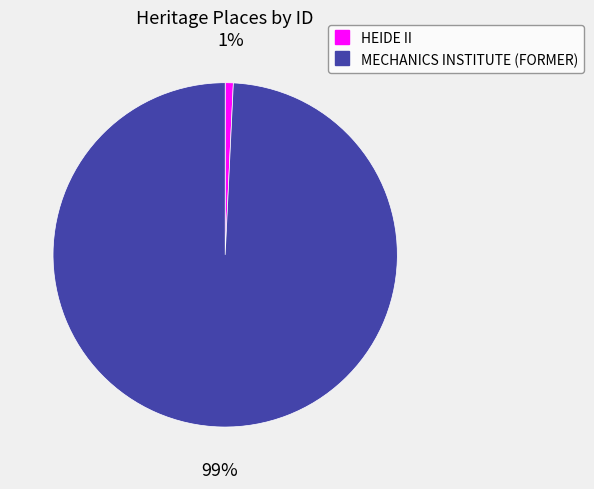

Combined, do MECHANICS INSTITUTE (FORMER) and HEIDE II account for over 50%?

Yes